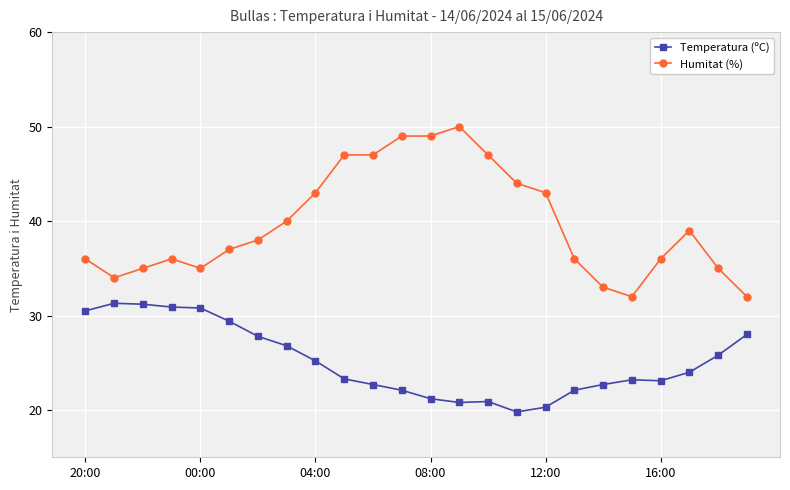

What is the difference between the maximum and minimum values in the Humitat (%) series?

18.0